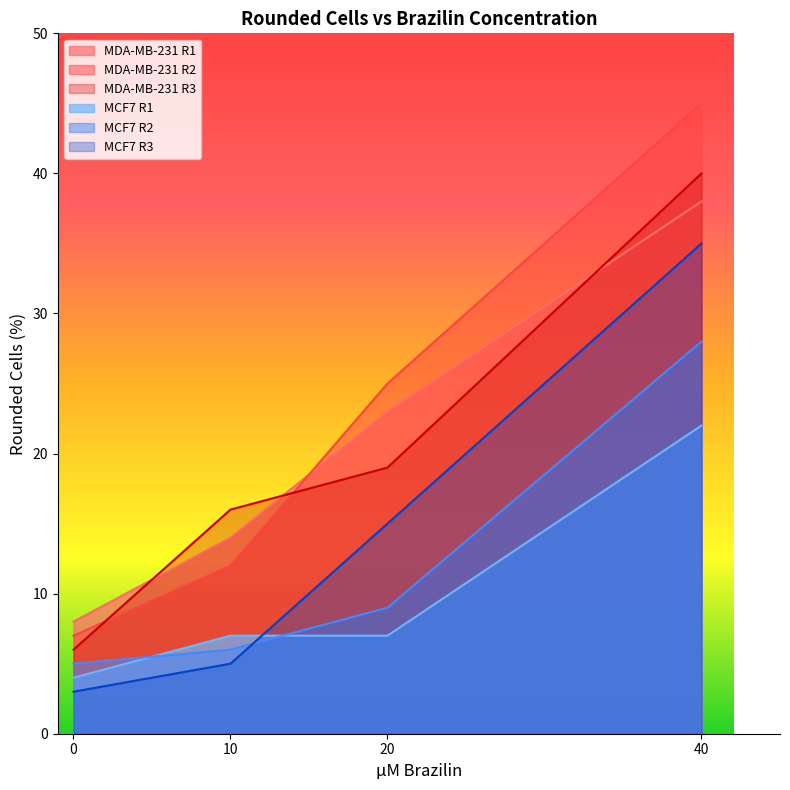

What is the value of the MCF7 R1 point at the 1st from the left?

4